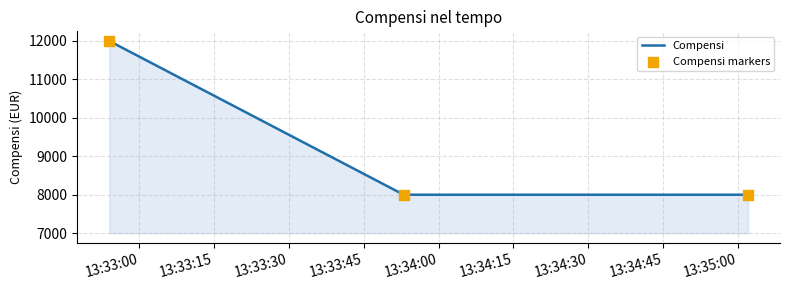

What is the sum of all values?

28000